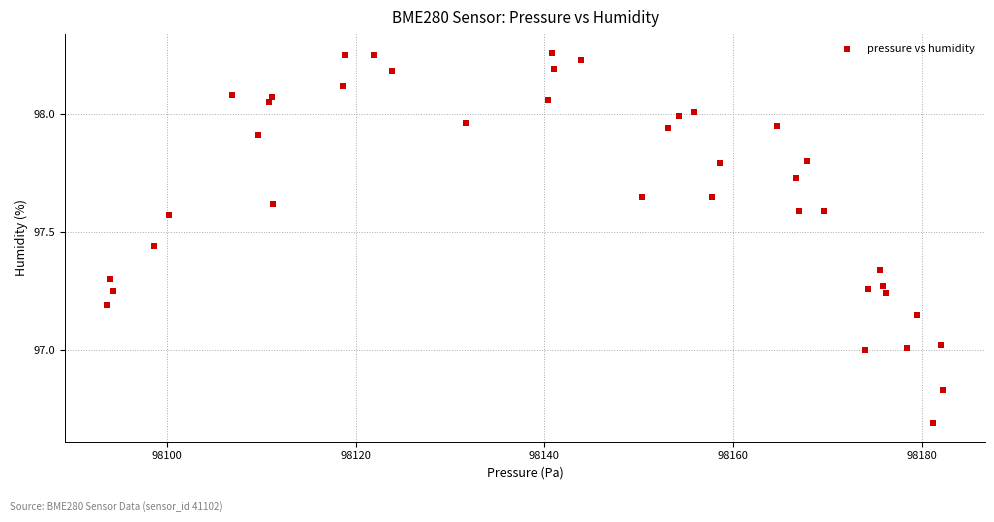

What is the range of Y values (max minus min)?

1.6